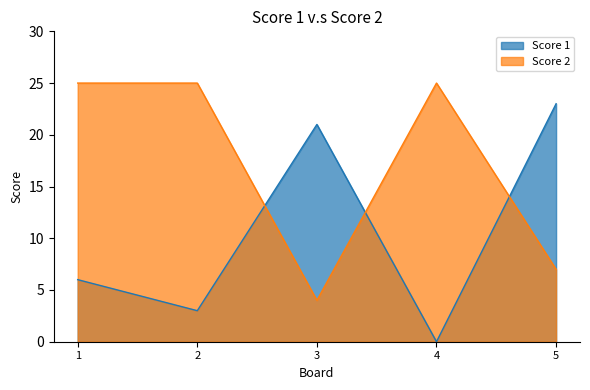

Reading left to right, transcribe all the data shown in this chart.

Score 1: 1=6	2=3	3=21	4=0	5=23
Score 2: 1=25	2=25	3=4	4=25	5=7